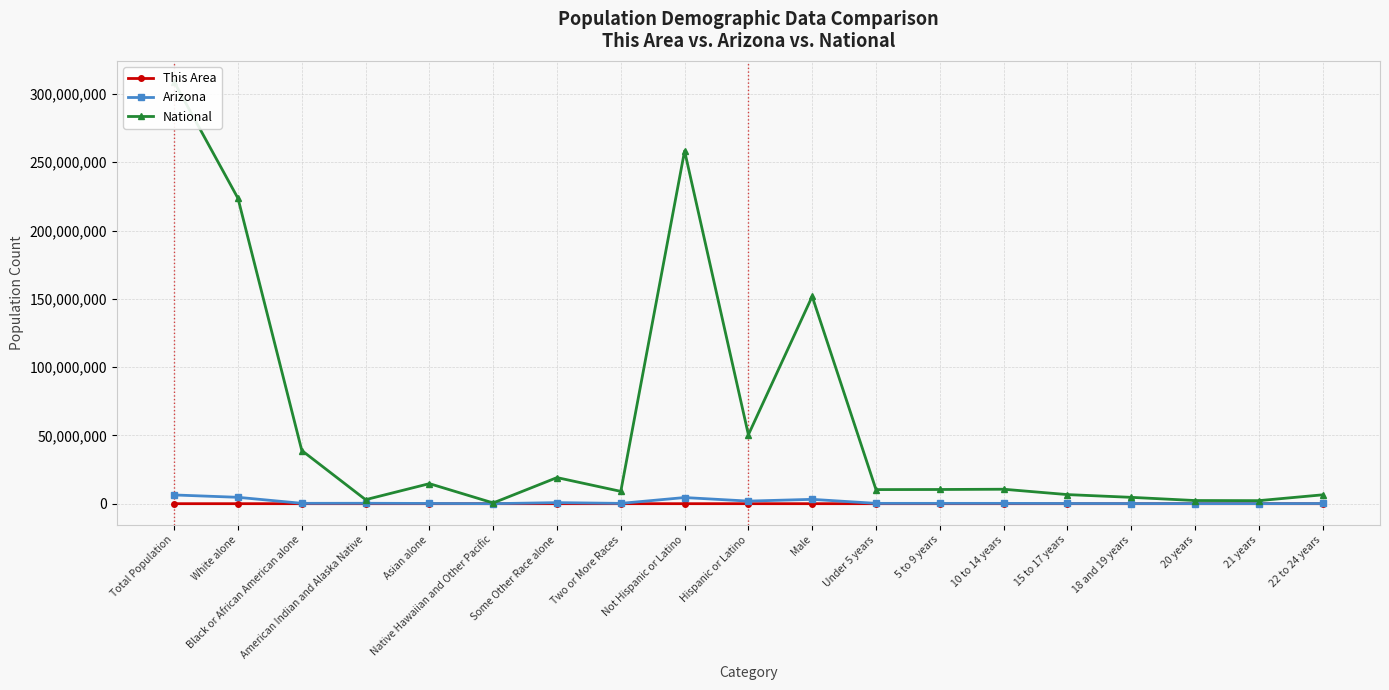

In Arizona, how many points are lower than both neighbors (excluding endpoints)?

5